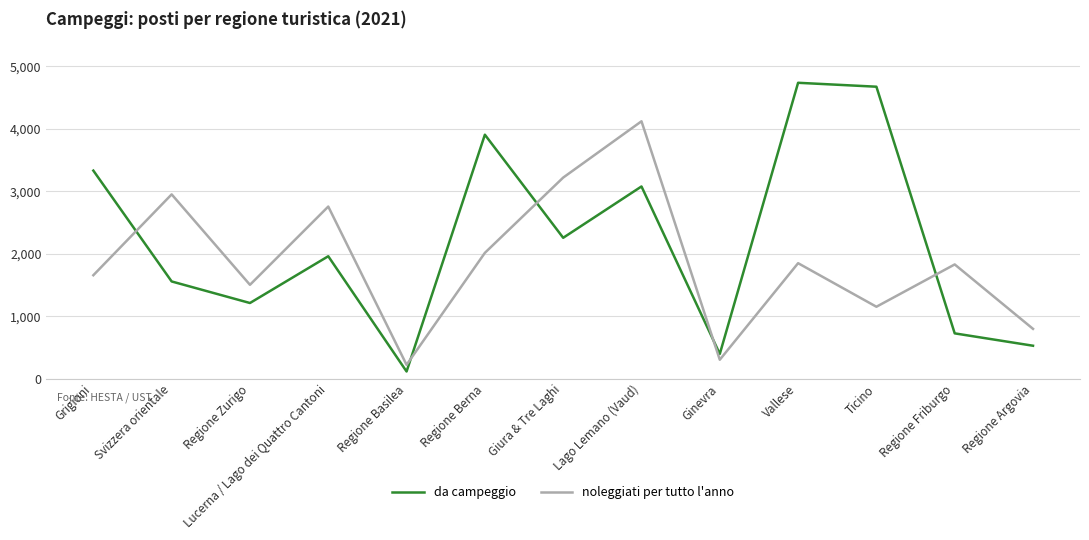

Between which two adjacent categories do da campeggio and noleggiati per tutto l'anno first intersect?

Grigioni and Svizzera orientale